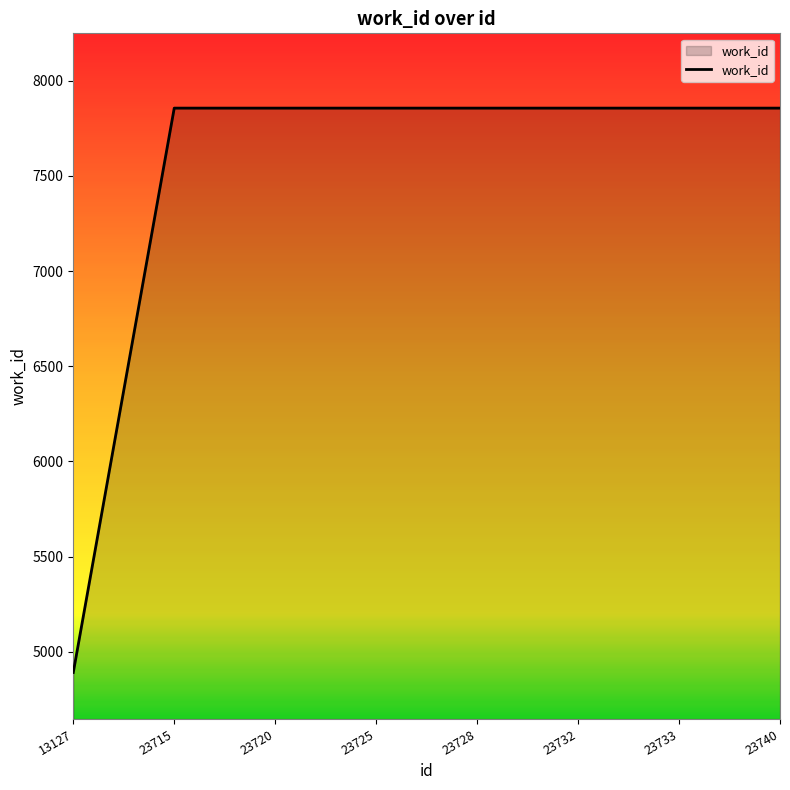

Approximately how many times larger is the value at 23725 compared to 23732?

1.0